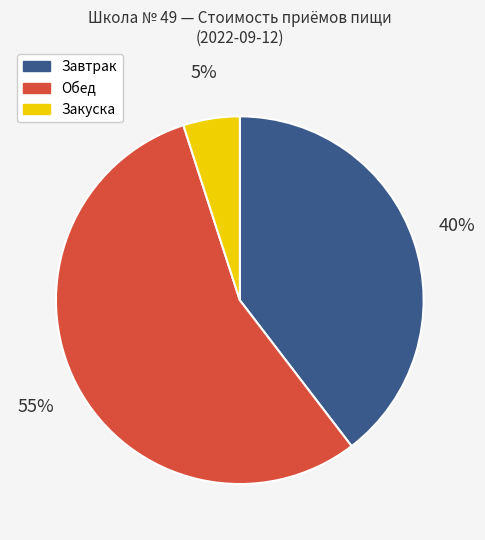

To the nearest percent, what is the average slice percentage?

33%